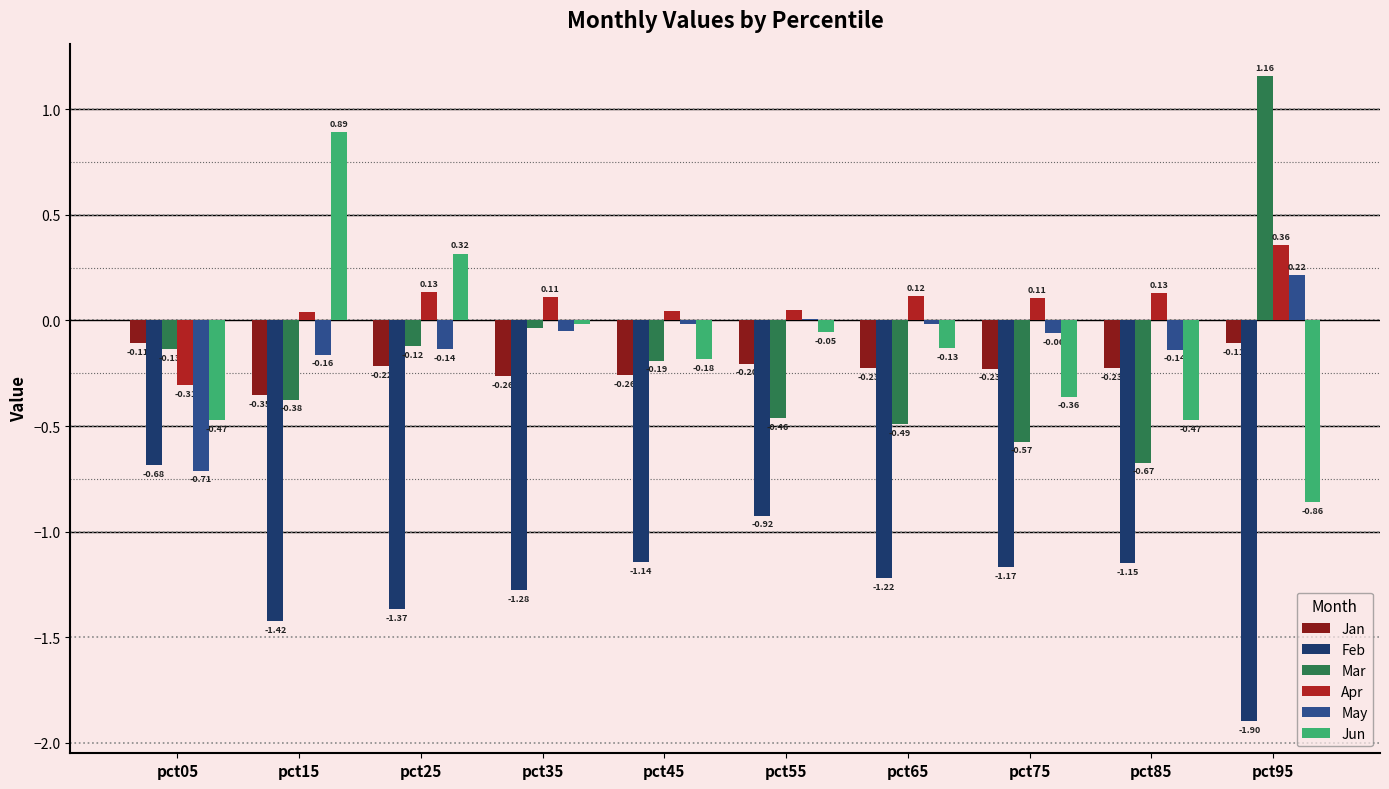

At which category is the sum across all series the highest?

pct95